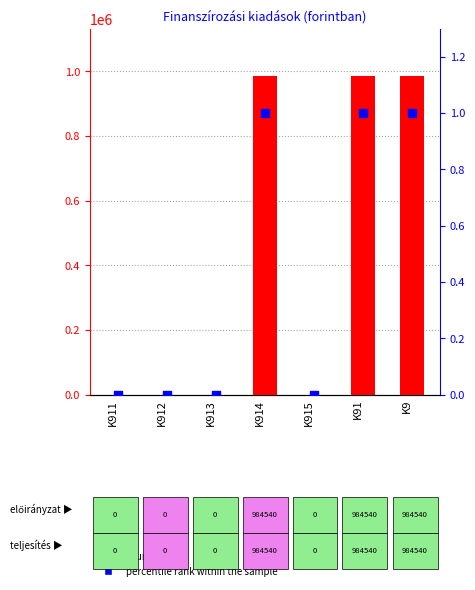

Which series reaches the maximum Y coordinate?

count